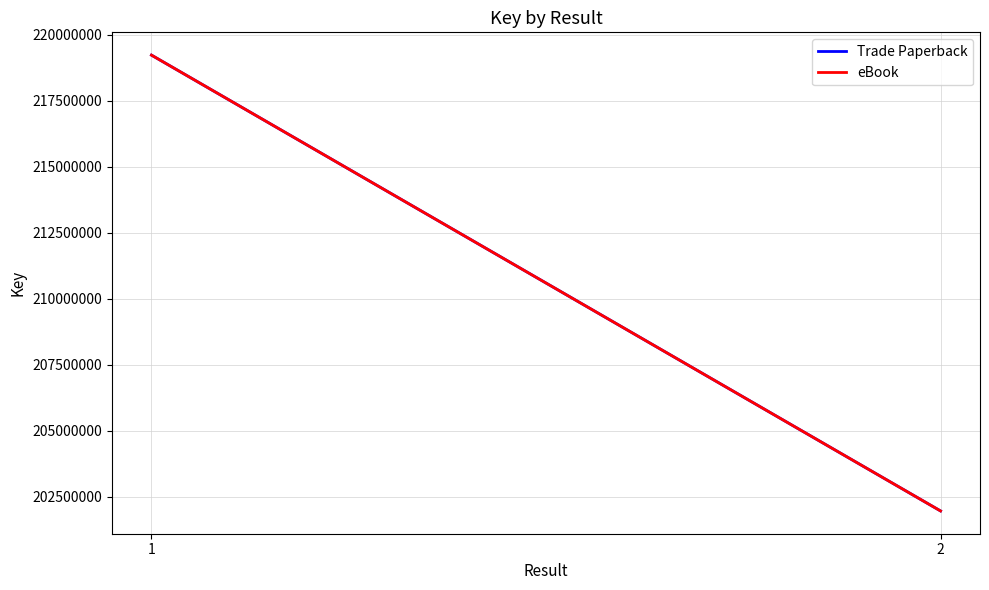

At which category does the chart reach its peak across all series?

1